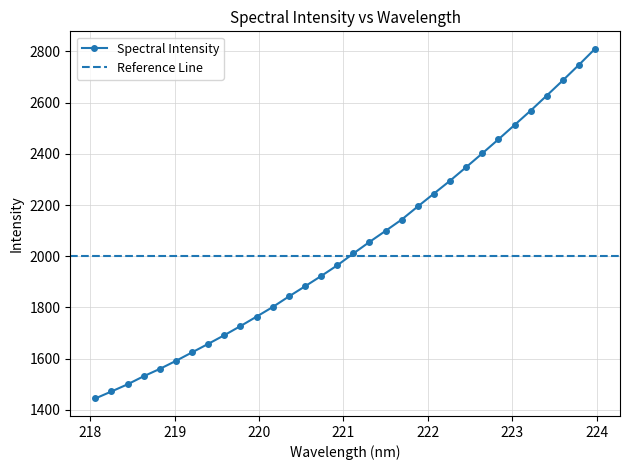

The value at 220.5444 is 1882.5. True or false?

True